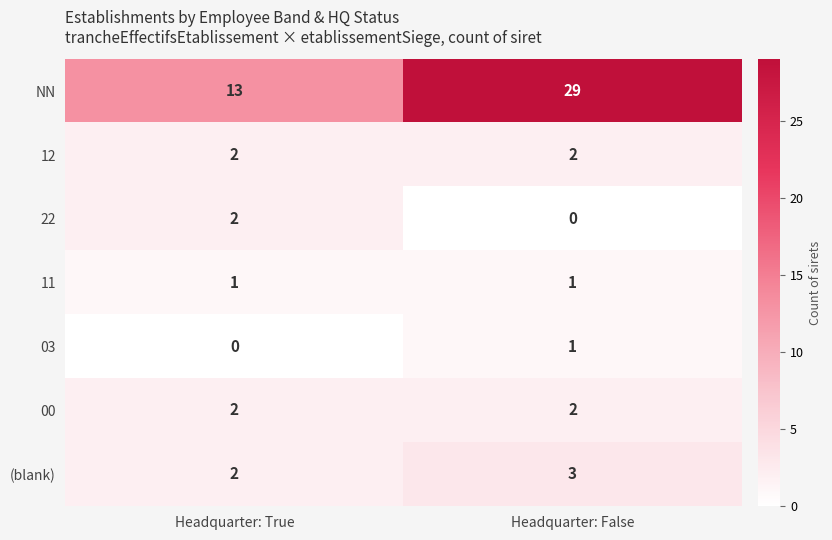

Which series has the largest total across all categories?

NN